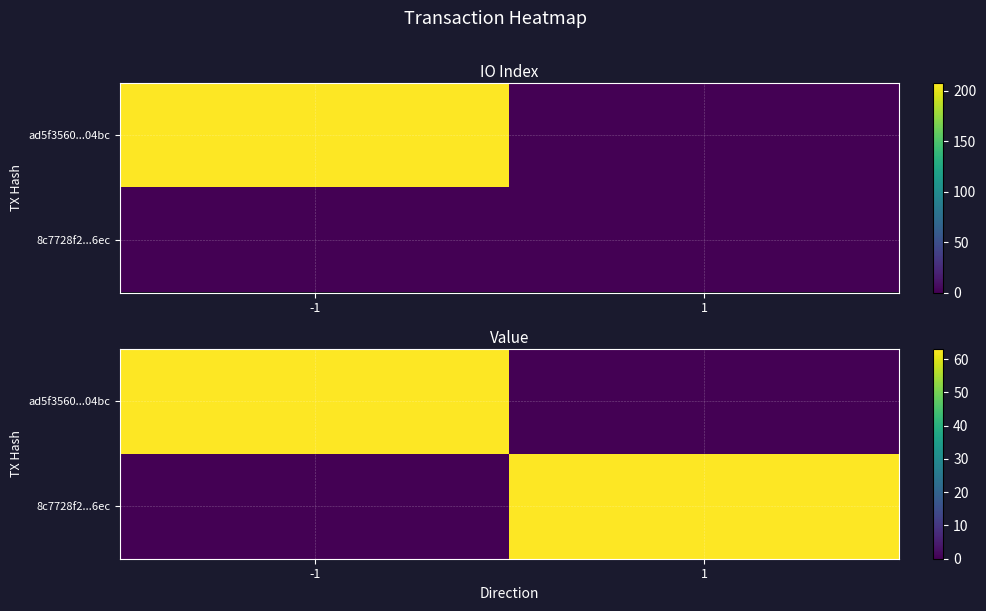

Where is 8c7728f2...6ec nearest to the value 31?

-1